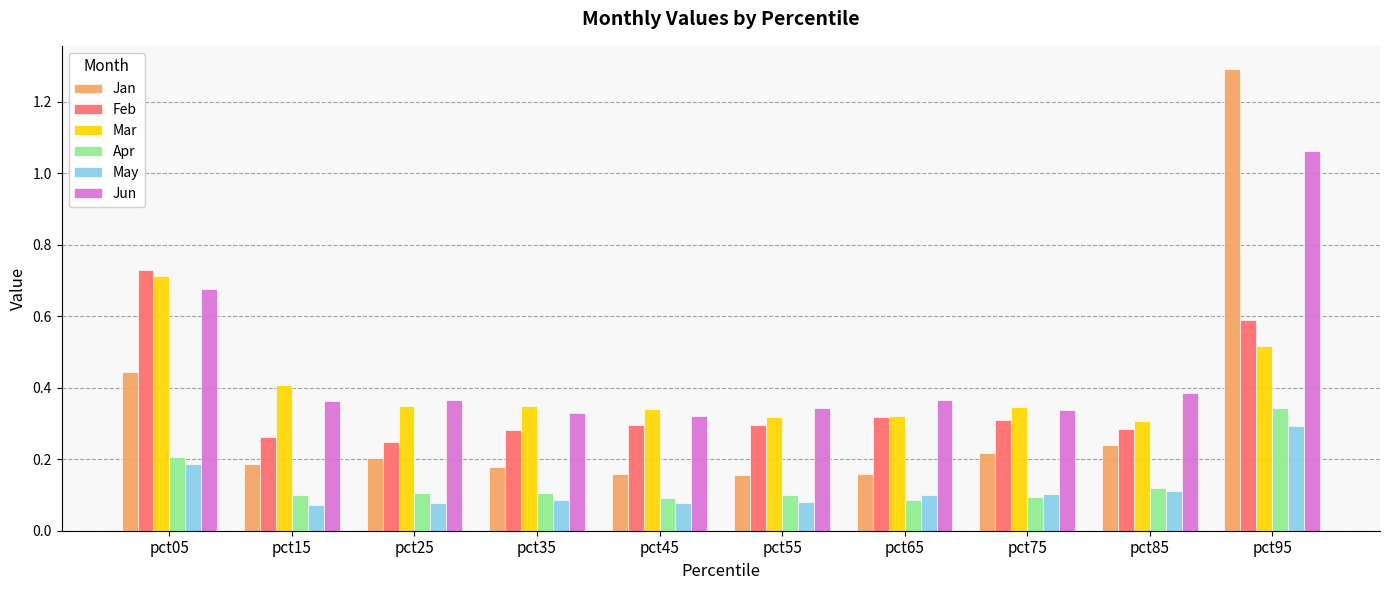

Is it true that Mar equals 0.1 at pct85?

False